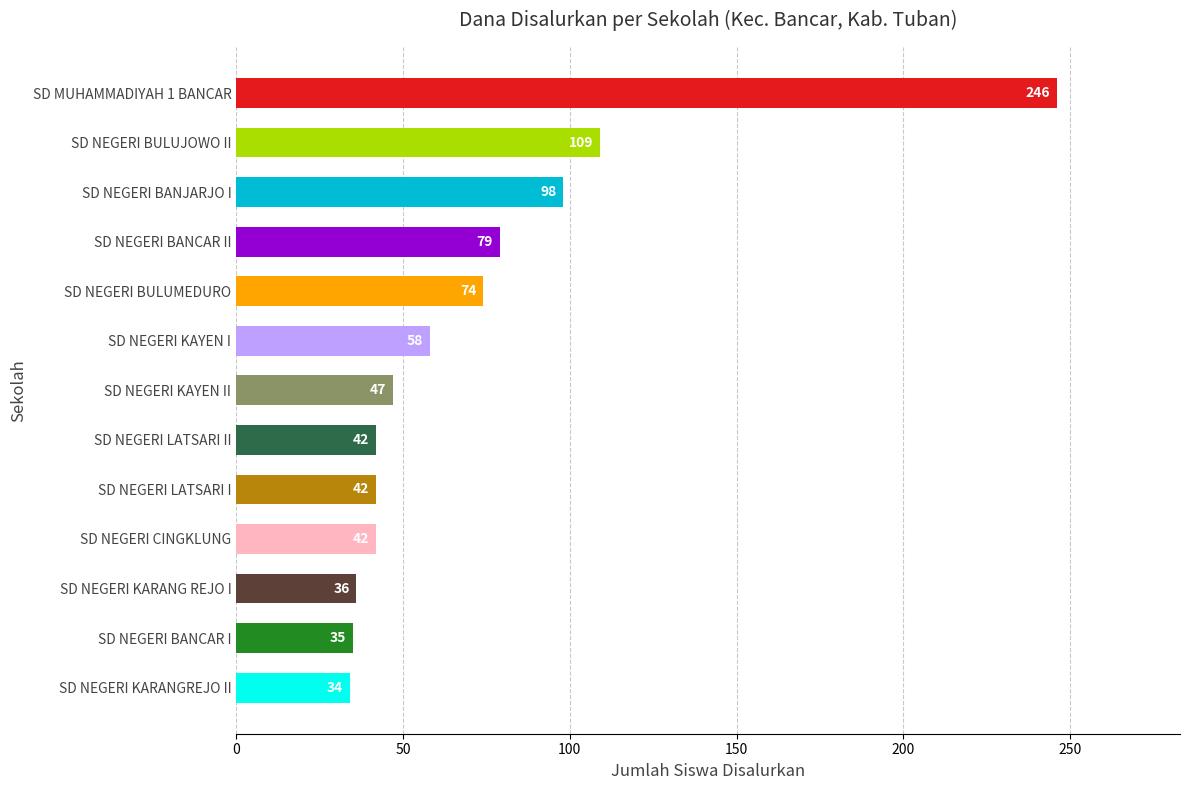

How many bars are there in total?

13